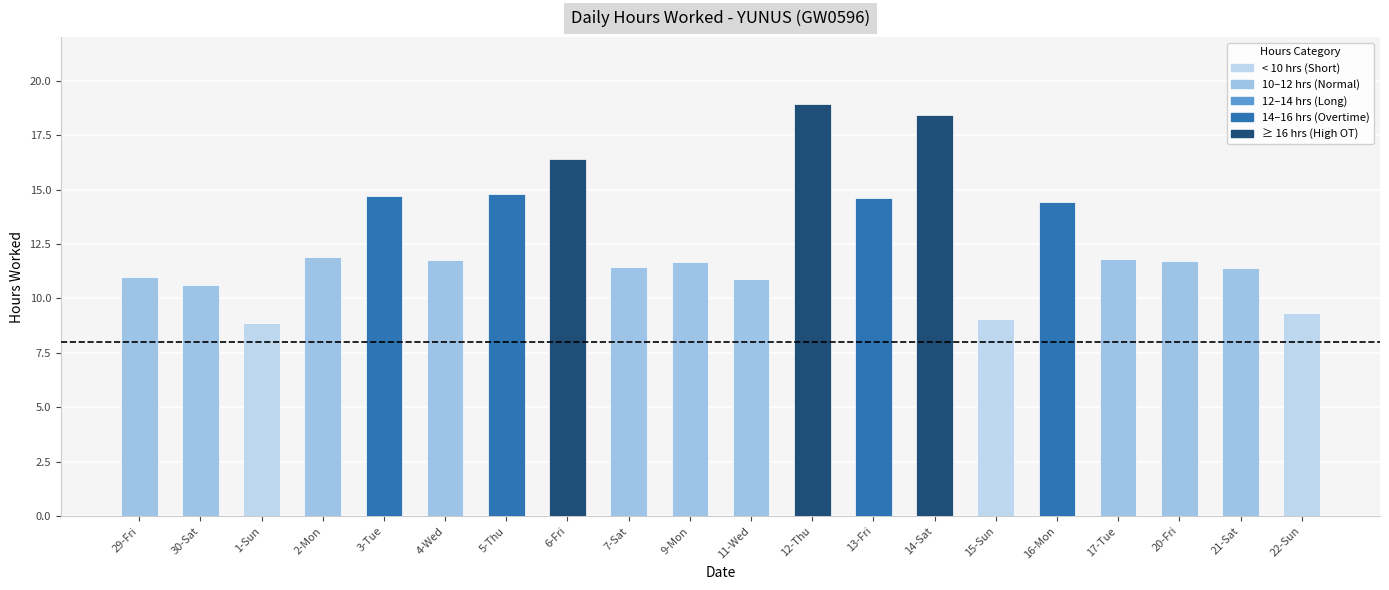

What is the difference between the values at 1-Sun and 9-Mon?

2.8